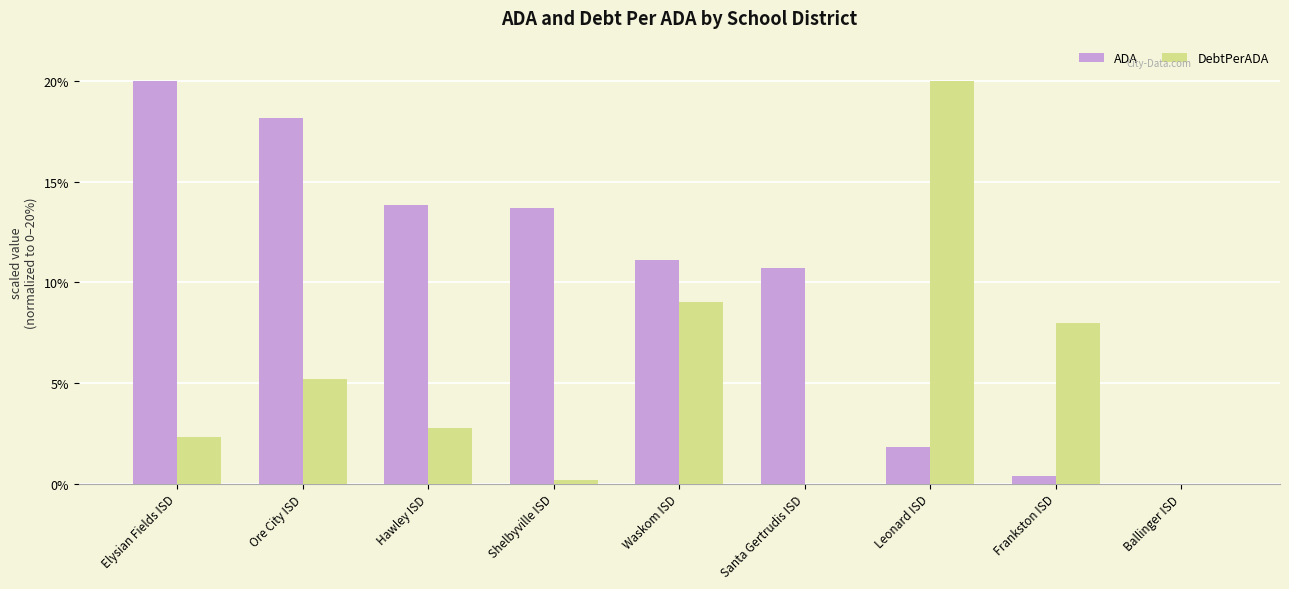

What is the greatest value displayed?

20.0